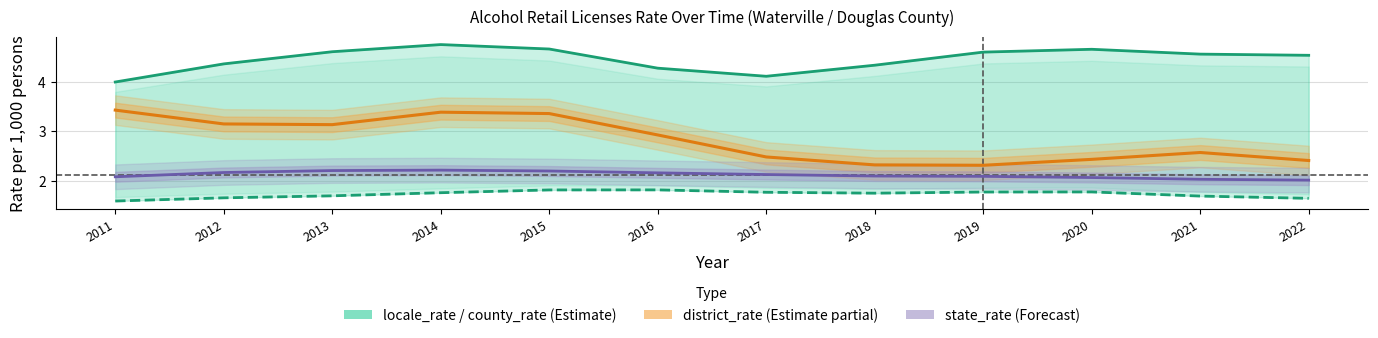

Which series has the widest spread of values?

district_rate